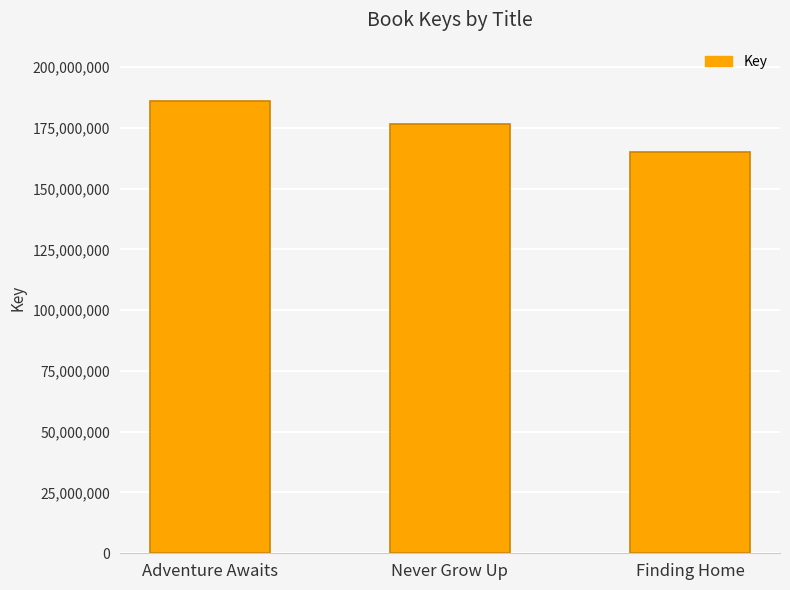

The value at Never Grow Up is 176531156. True or false?

True